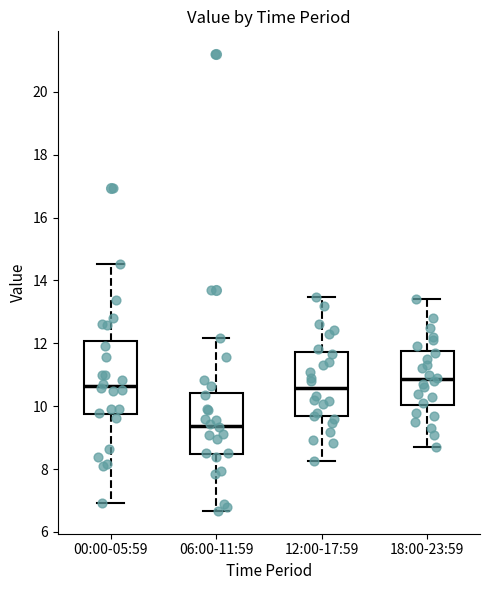

Which box's median line is the highest?

18:00-23:59